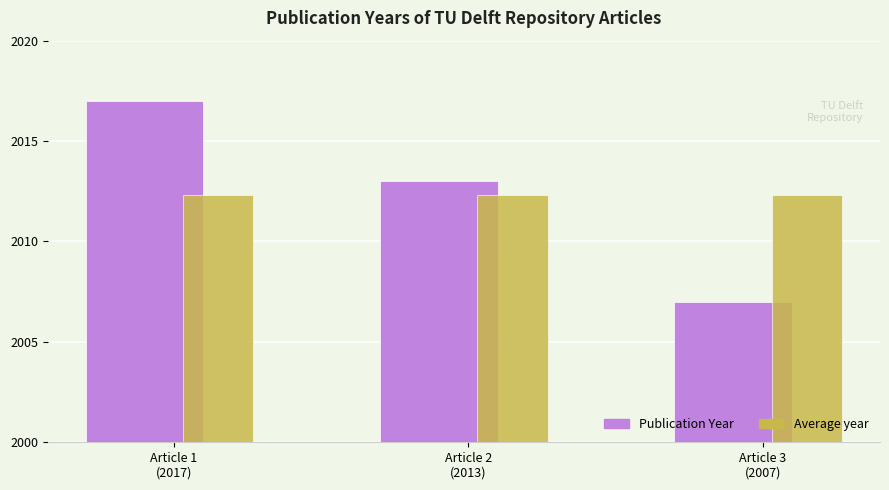

What is the label of the 2nd bar from the right?

Article 2
(2013)